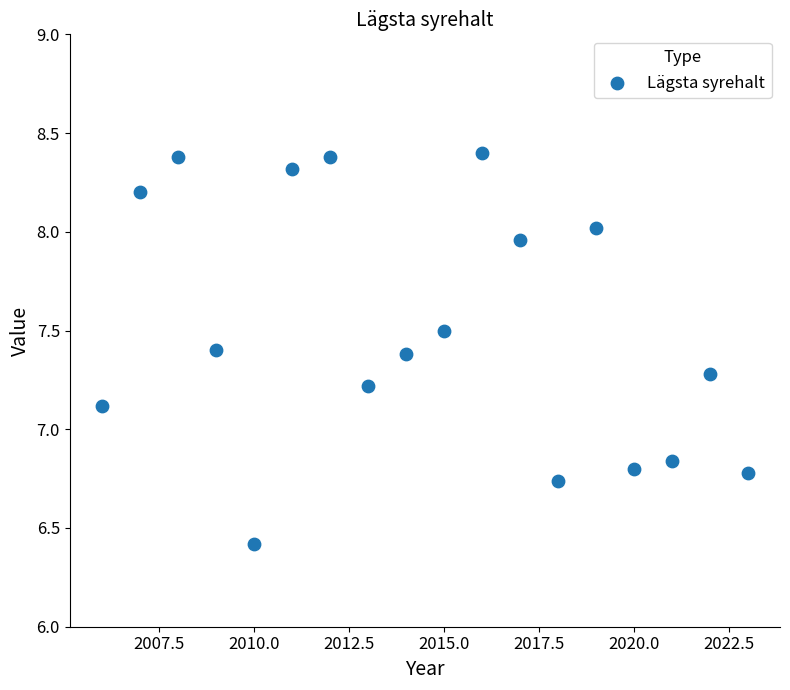

What Y value in the scatter plot is closest to 7?

7.1